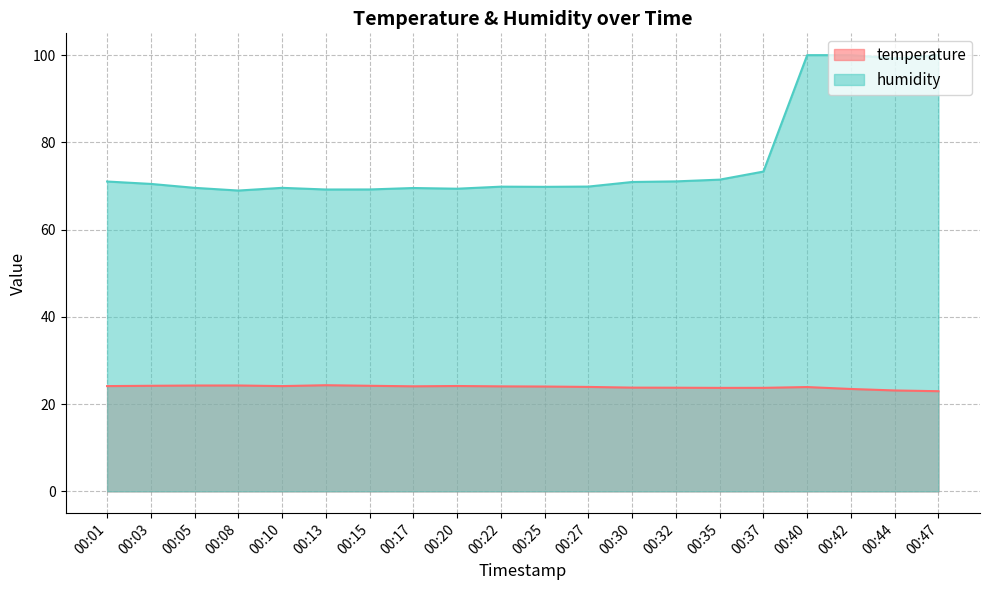

How many interior local valleys does the temperature series have?

3